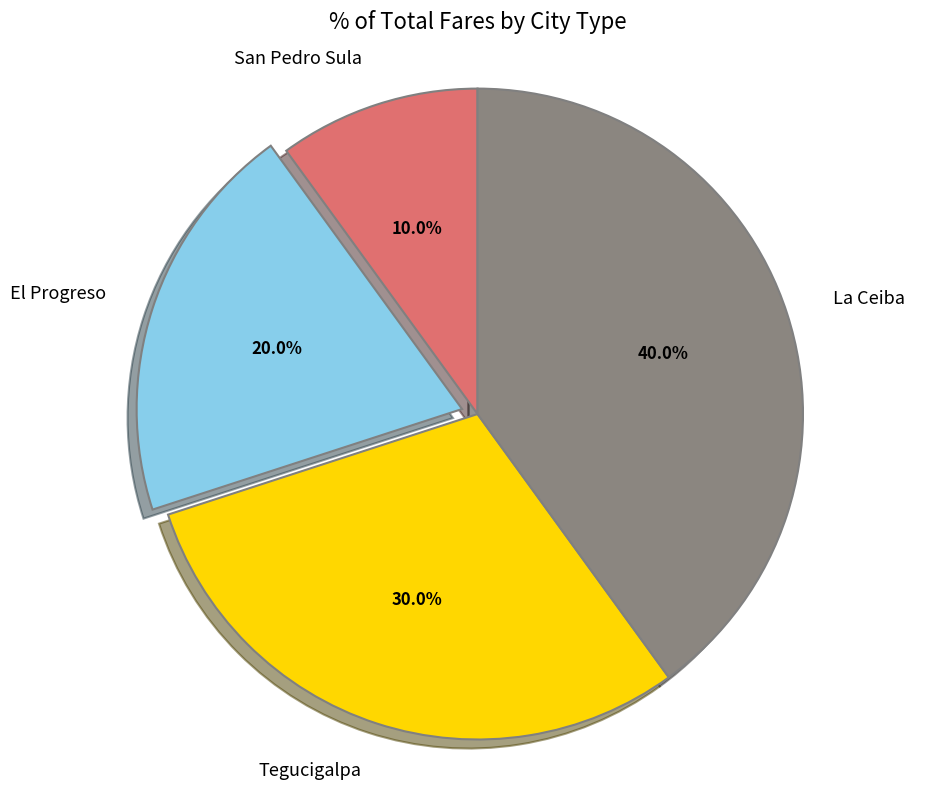

To the nearest percent, what portion does La Ceiba represent?

40%